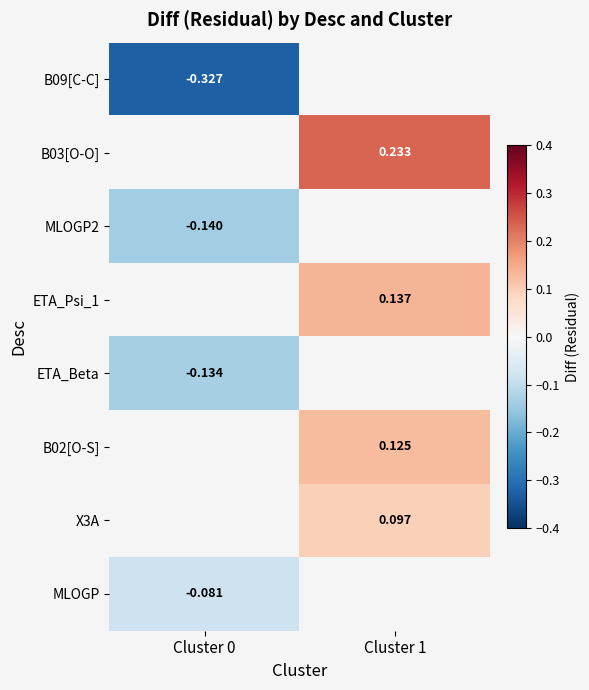

At how many categories does at least one series exceed 0?

1